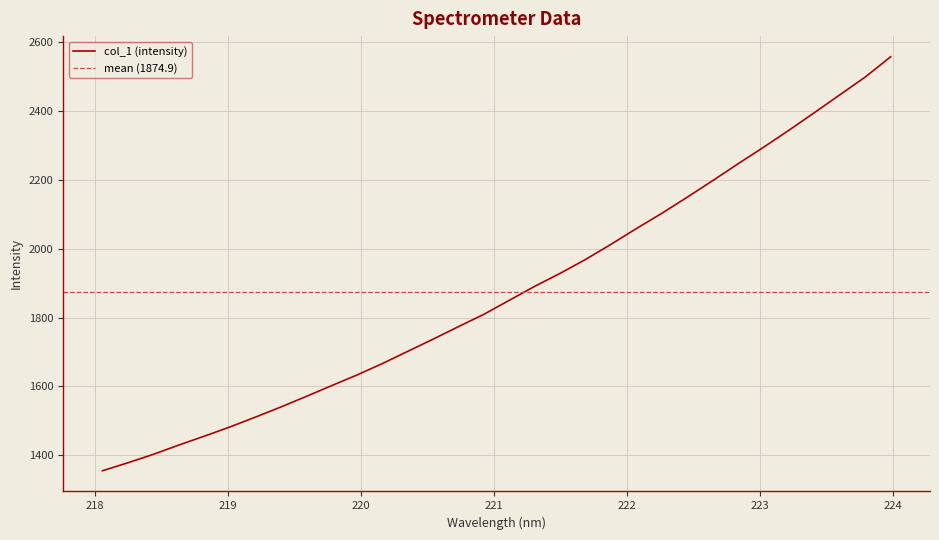

Reading left to right, extract all data points from this chart.

218.0596=1355.4	218.2508=1378.6	218.442=1403.0	218.6332=1429.9	218.8244=1455.7	219.0156=1482.2	219.2067=1510.7	219.3979=1540.2	219.589=1570.9	219.7801=1602.3	219.9712=1633.3	220.1623=1666.5	220.3533=1702.1	220.5444=1737.6	220.7354=1774.0	220.9264=1809.8	221.1174=1850.6	221.3083=1891.1	221.4993=1928.8	221.6902=1969.1	221.8812=2013.1	222.0721=2058.8	222.263=2103.0	222.4538=2149.9	222.6447=2197.8	222.8355=2246.8	223.0264=2294.7	223.2172=2344.1	223.408=2395.0	223.5987=2446.7	223.7895=2498.3	223.9802=2557.2